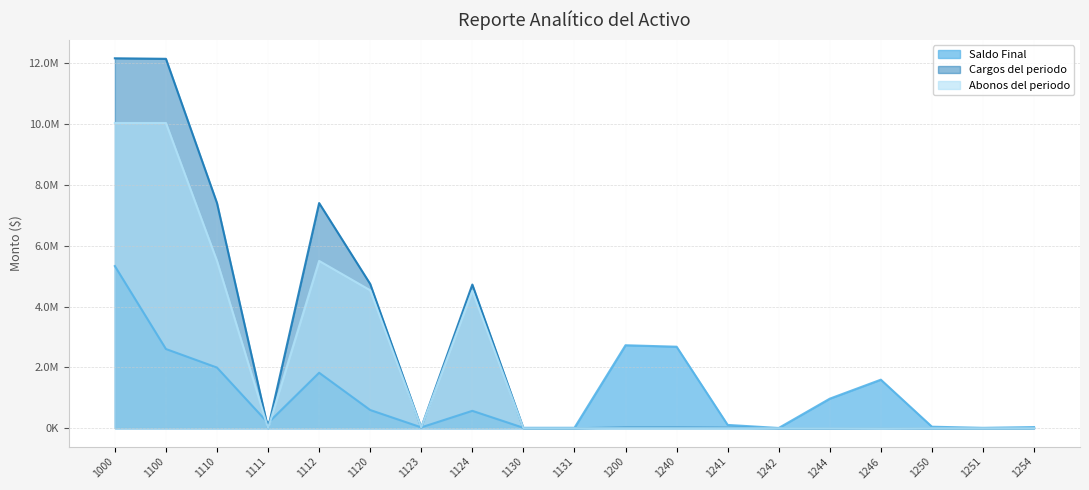

How many values in the Abonos del periodo series exceed 0?

7